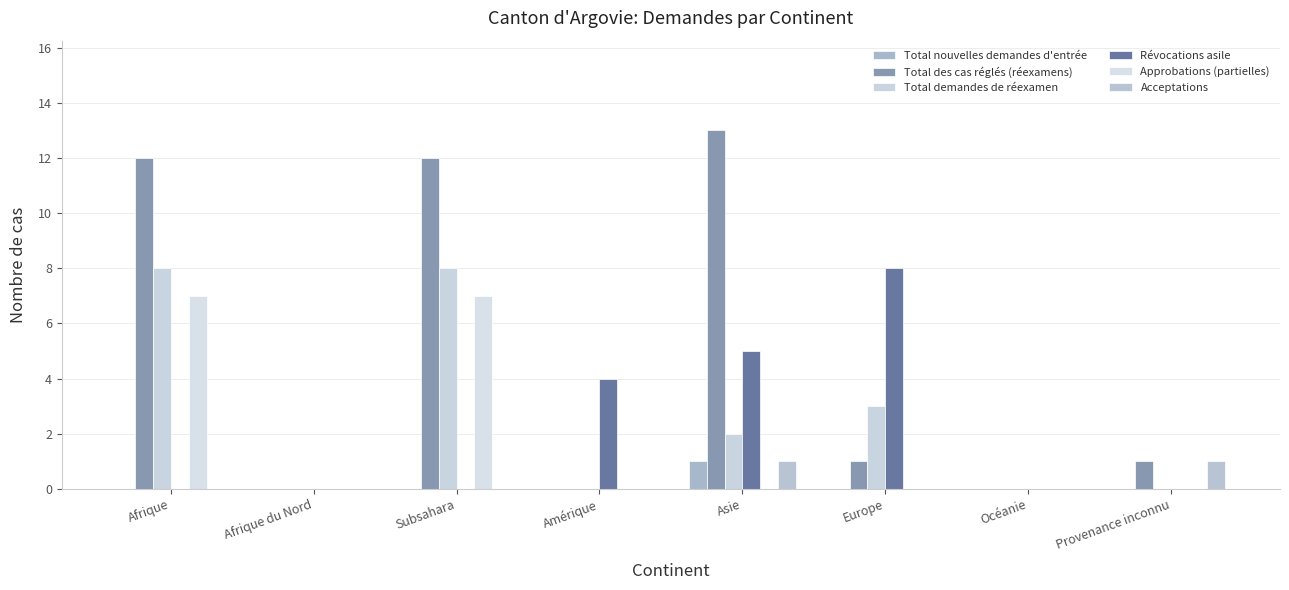

Which series changed the most between Afrique du Nord and Subsahara?

Total des cas réglés (réexamens)